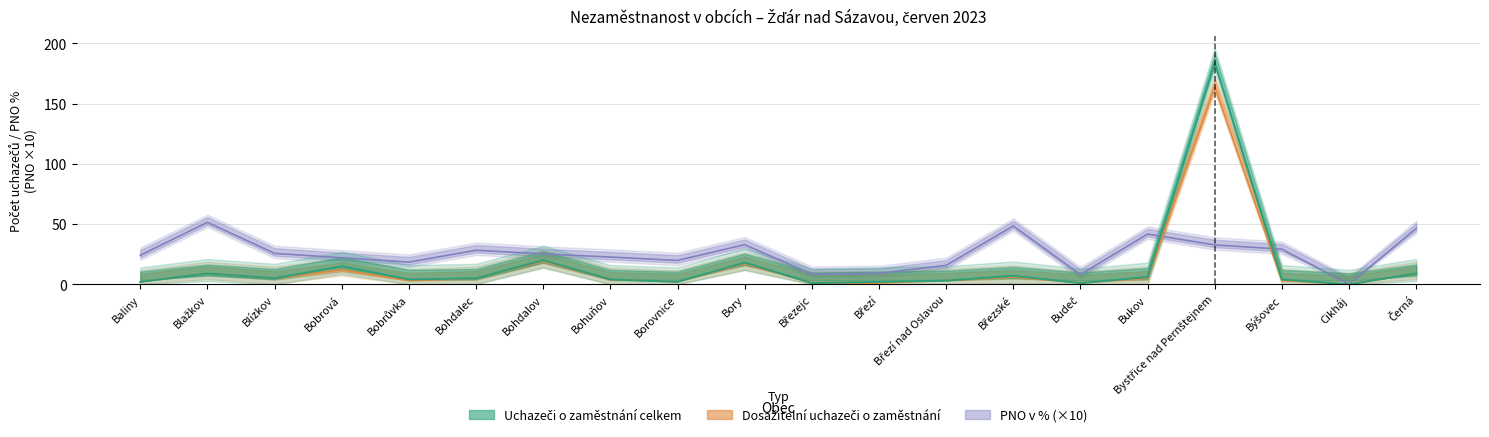

What is the difference between the PNO v % (×10) values at Bohdalec and Borovnice?

8.4